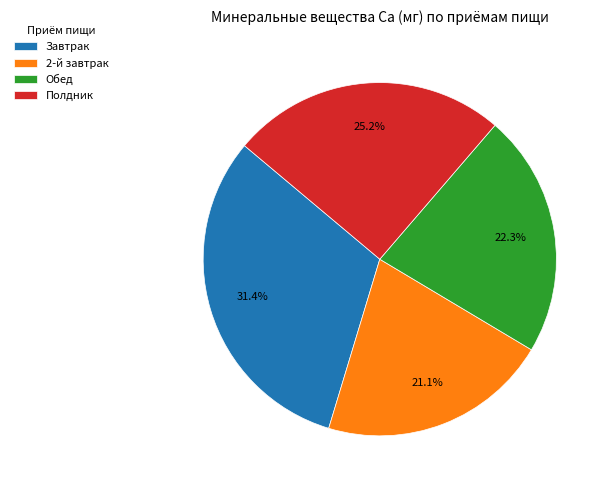

Rank the categories by value from lowest to highest.

2-й завтрак, Обед, Полдник, Завтрак